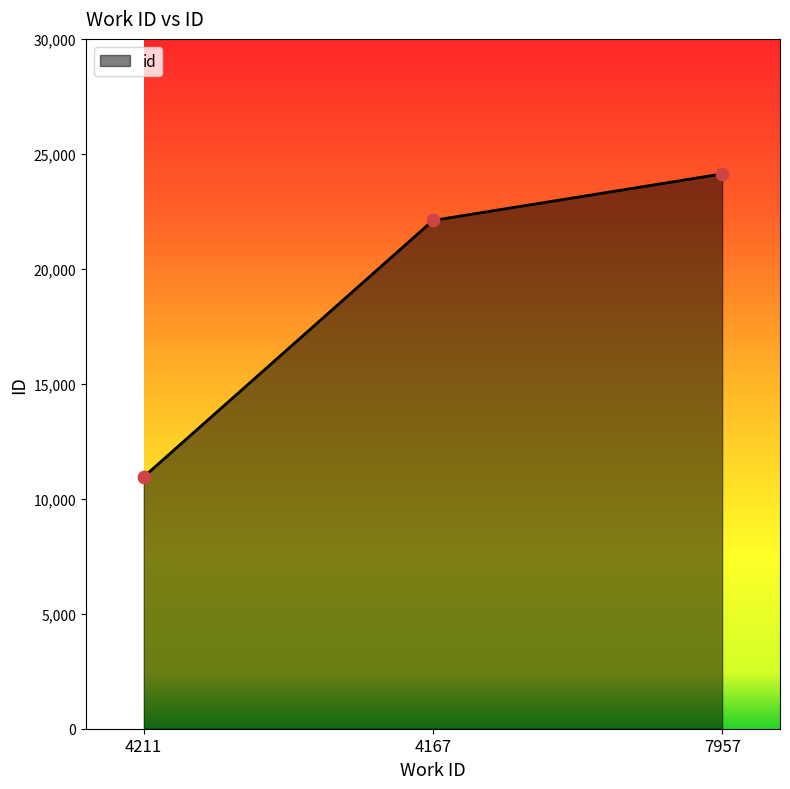

Approximately how many times larger is the value at 4167 compared to 4211?

2.0